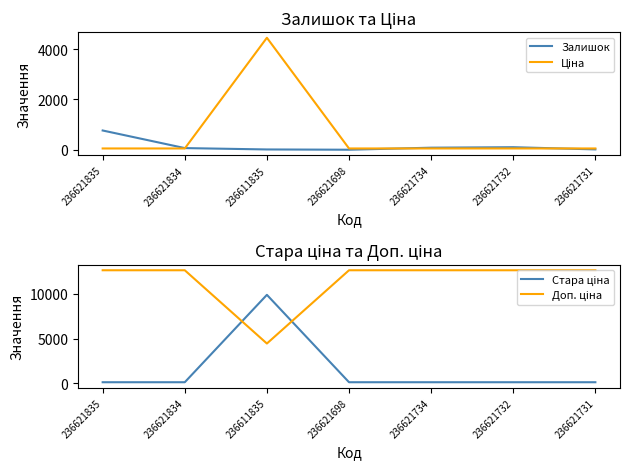

What is the average value of the Залишок series?

153.6